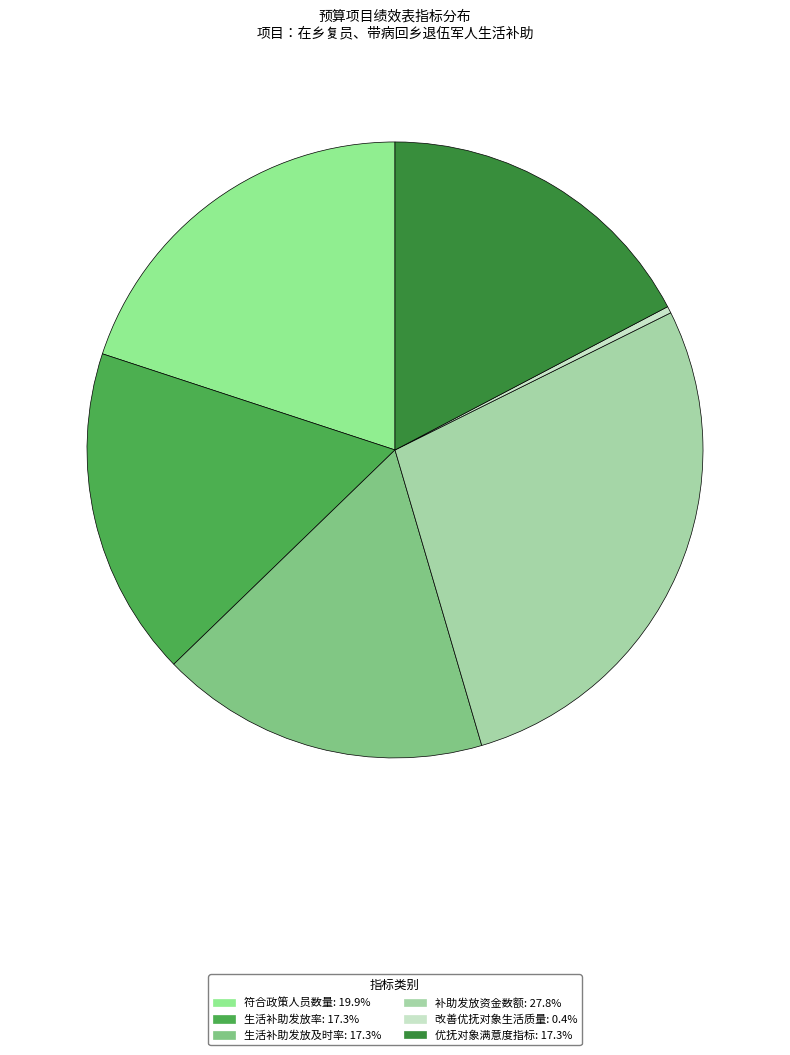

What is the smallest slice in the pie chart?

改善优抚对象生活质量